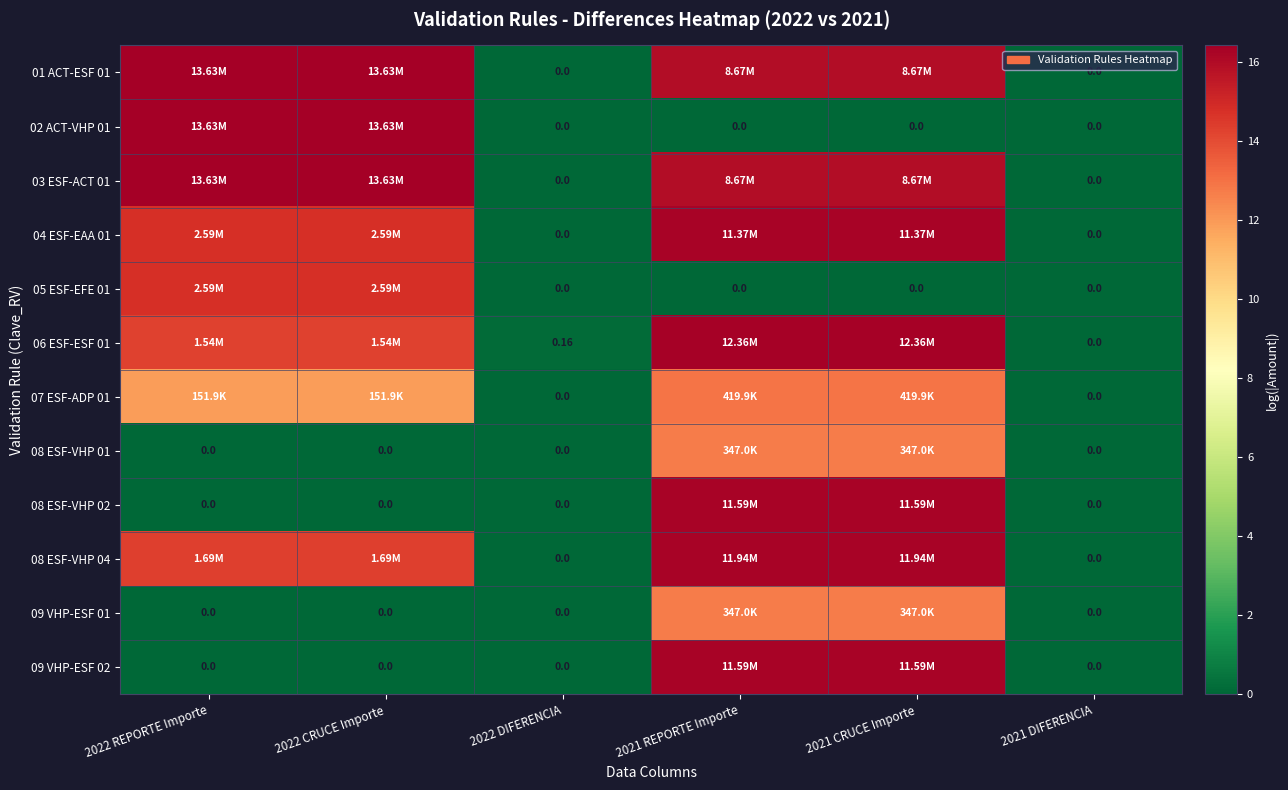

The 09 VHP-ESF 01 series shows 3.8 at 2021 DIFERENCIA. True or false?

False